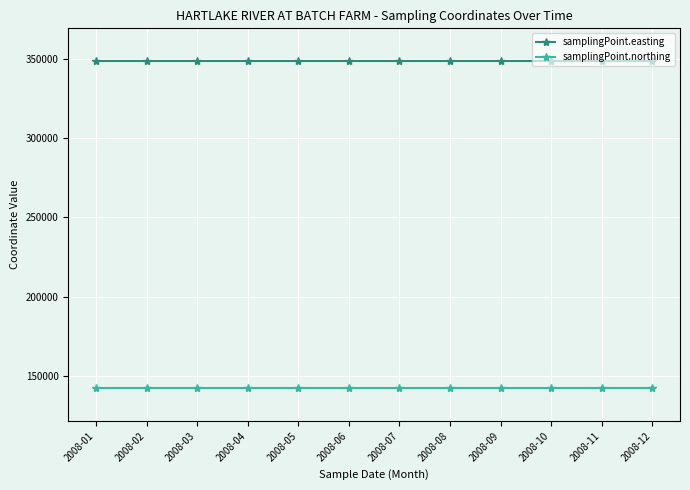

Does the chart have visible grid lines?

Yes